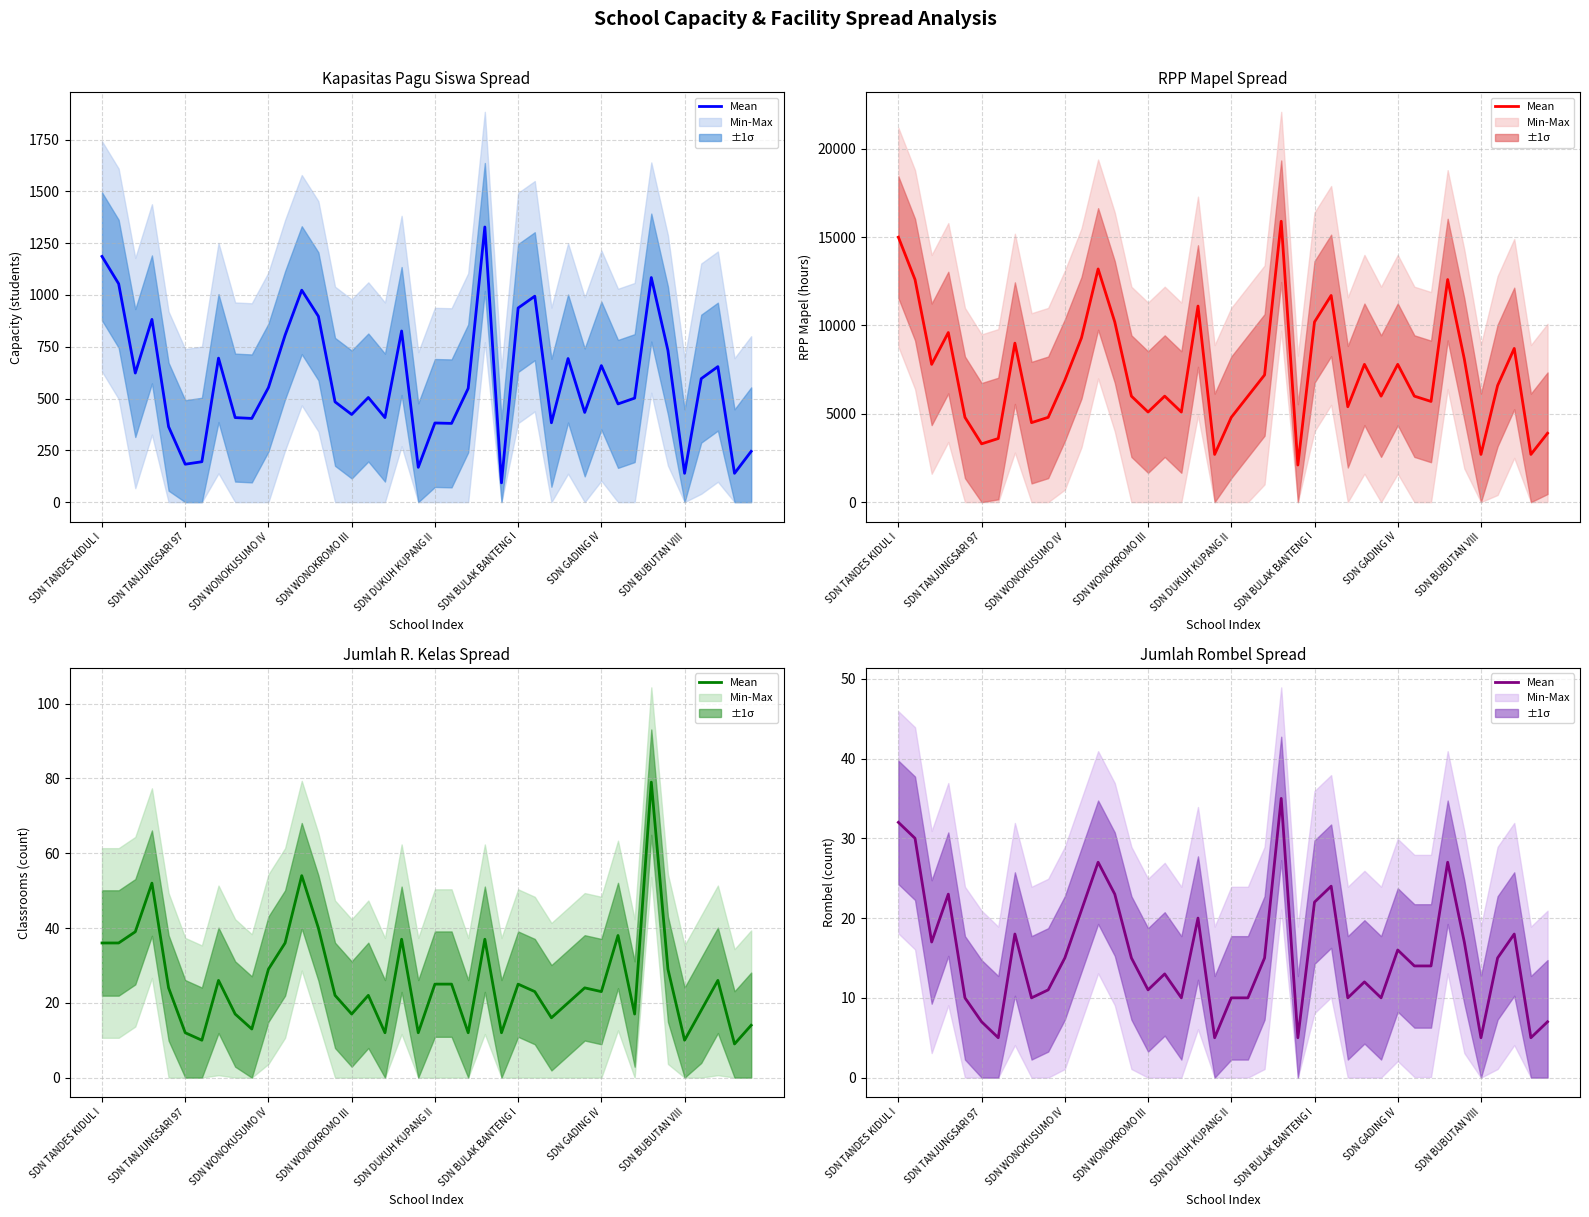

The value at 38 is 5. True or false?

True